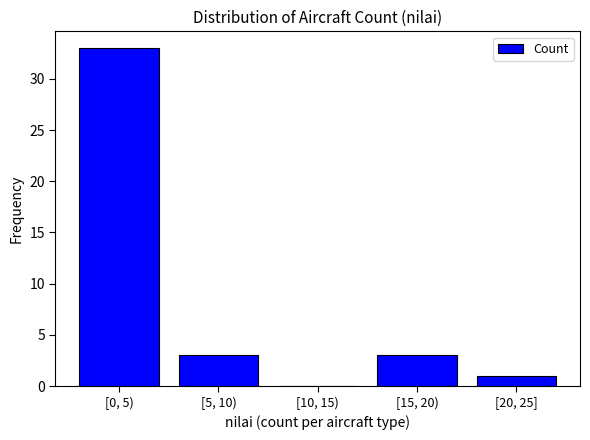

Reading left to right, transcribe all the data shown in this chart.

[0, 5)=33	[5, 10)=3	[10, 15)=0	[15, 20)=3	[20, 25]=1